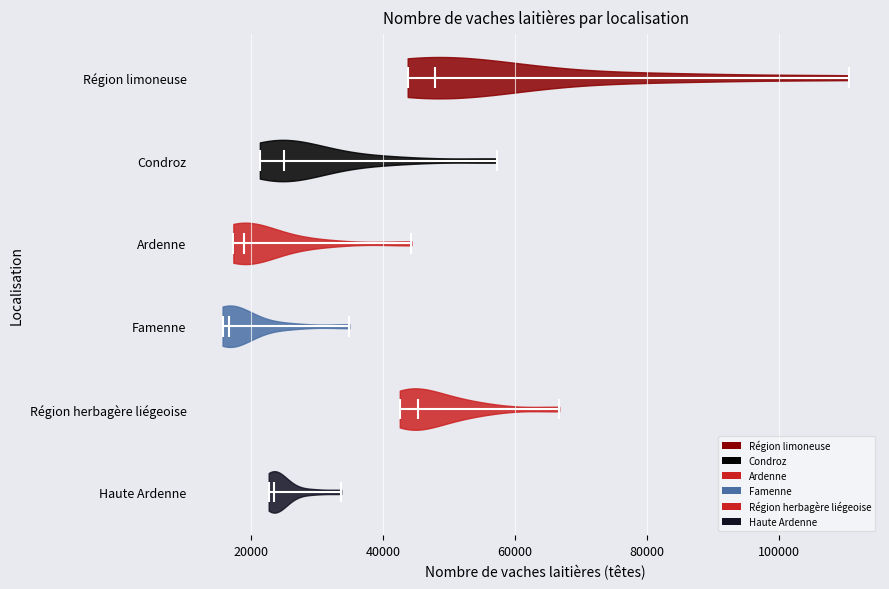

Reading bottom to top, read every violin against the x-axis: where its median line is, and the lowest and highest points it reaches. The values are not printed on the chart, so give them approximately, as read against the axis.

Haute Ardenne: median line 24000, lowest point 22000, highest point 34000
Région herbagère liégeoise: median line 46000, lowest point 42000, highest point 66000
Famenne: median line 16000, lowest point 16000, highest point 34000
Ardenne: median line 18000, lowest point 18000, highest point 44000
Condroz: median line 26000, lowest point 22000, highest point 58000
Région limoneuse: median line 48000, lowest point 44000, highest point 110000